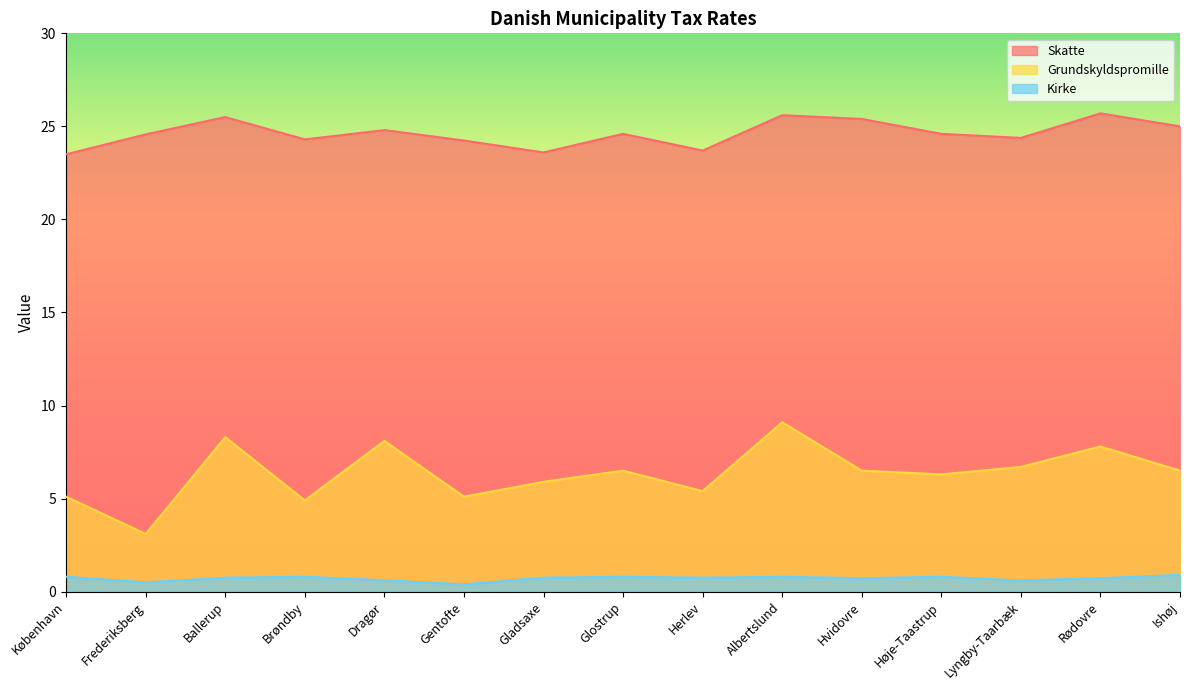

True or false: Skatte and Kirke cross at least once.

False